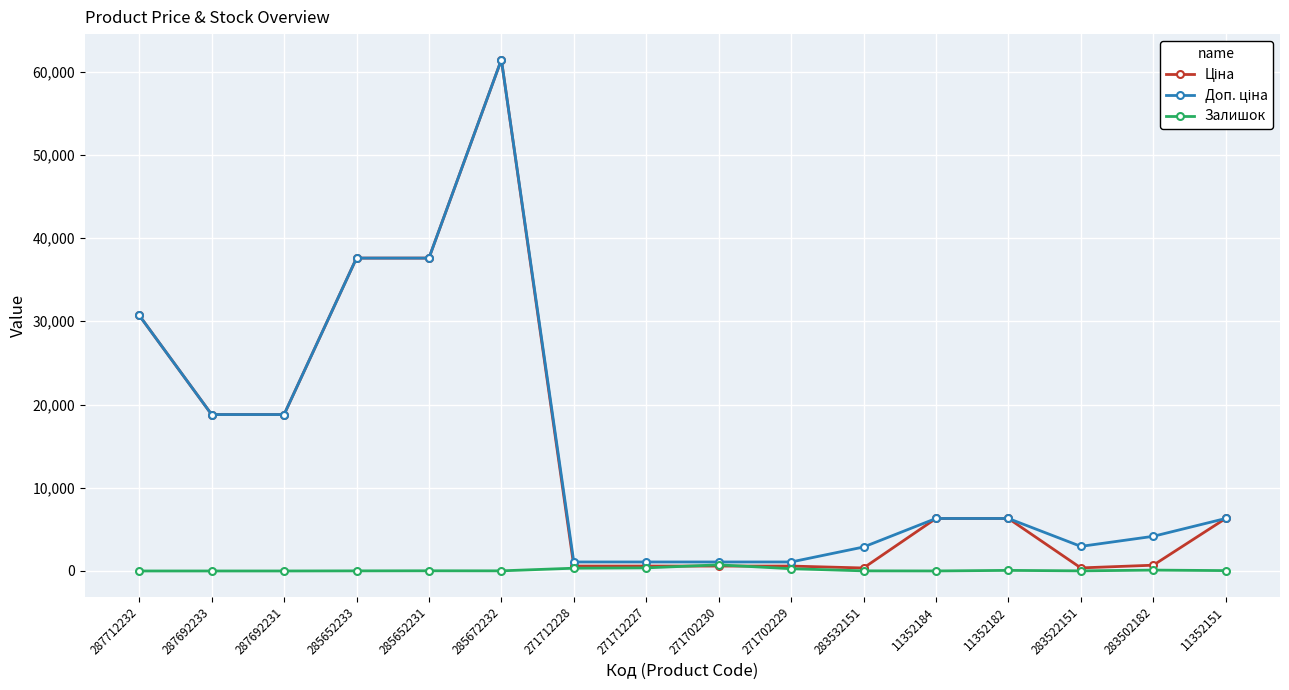

At how many categories does at least one series exceed 12767?

6